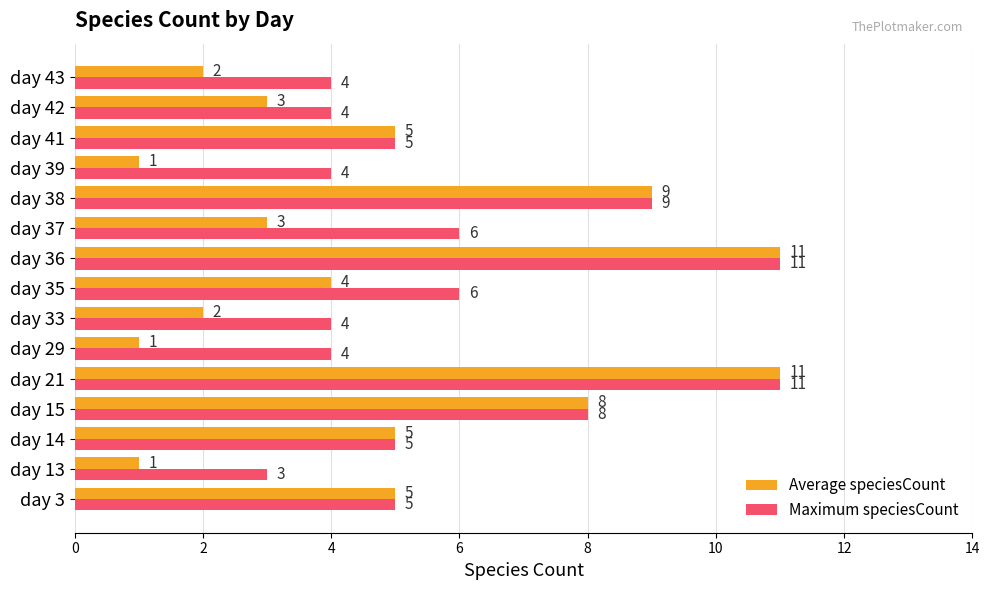

Which series has the largest total across all categories?

Maximum speciesCount